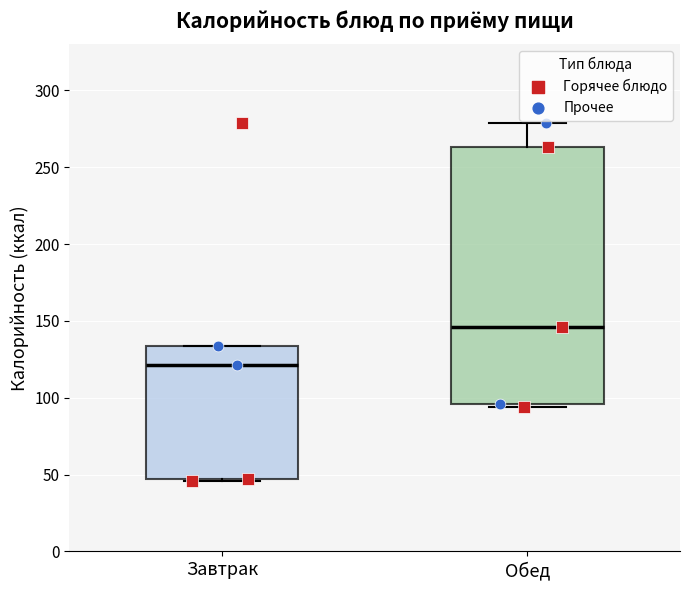

Where is the upper edge of the box for Обед on the y-axis? The values are not printed on the chart, so give them approximately, as read against the axis.

265